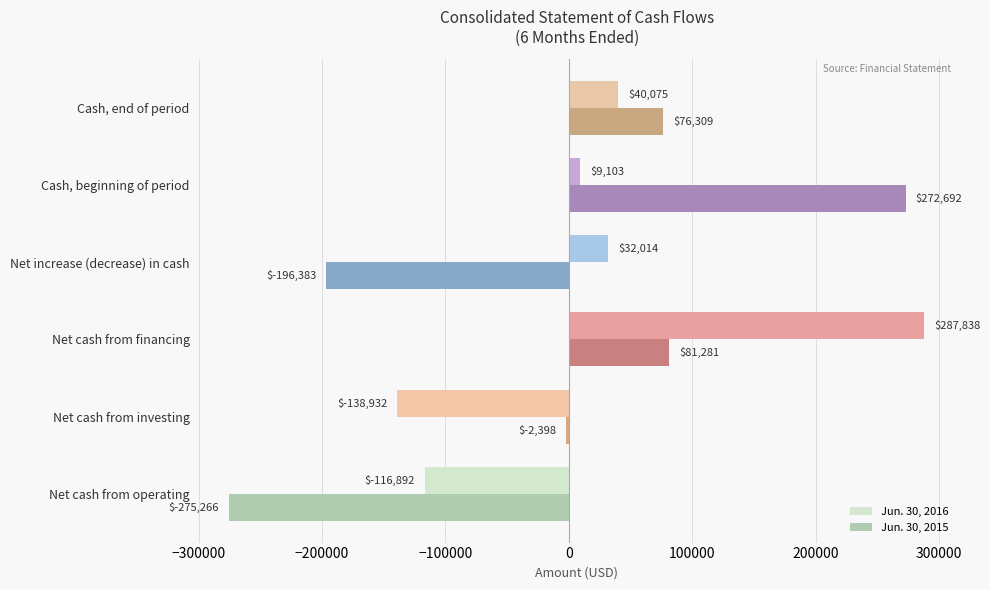

True or false: Jun. 30, 2016 has a value of 51791 at Net increase (decrease) in cash.

False